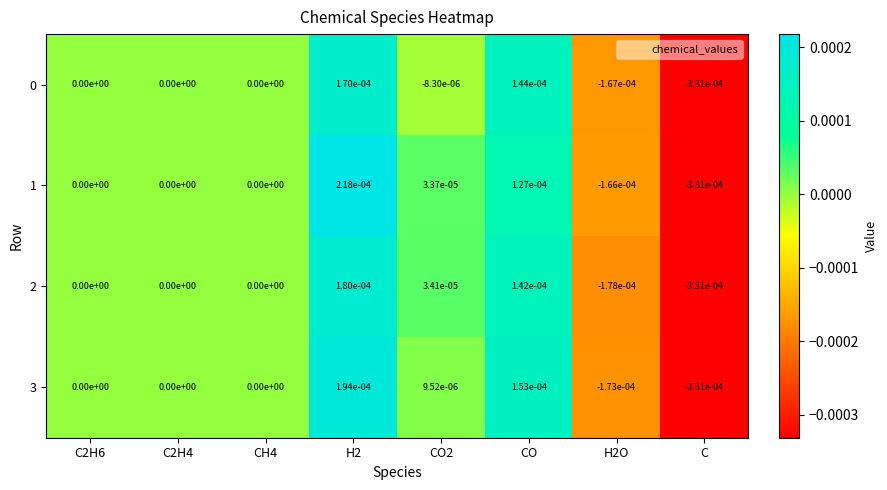

At which category is the sum across all series the highest?

H2